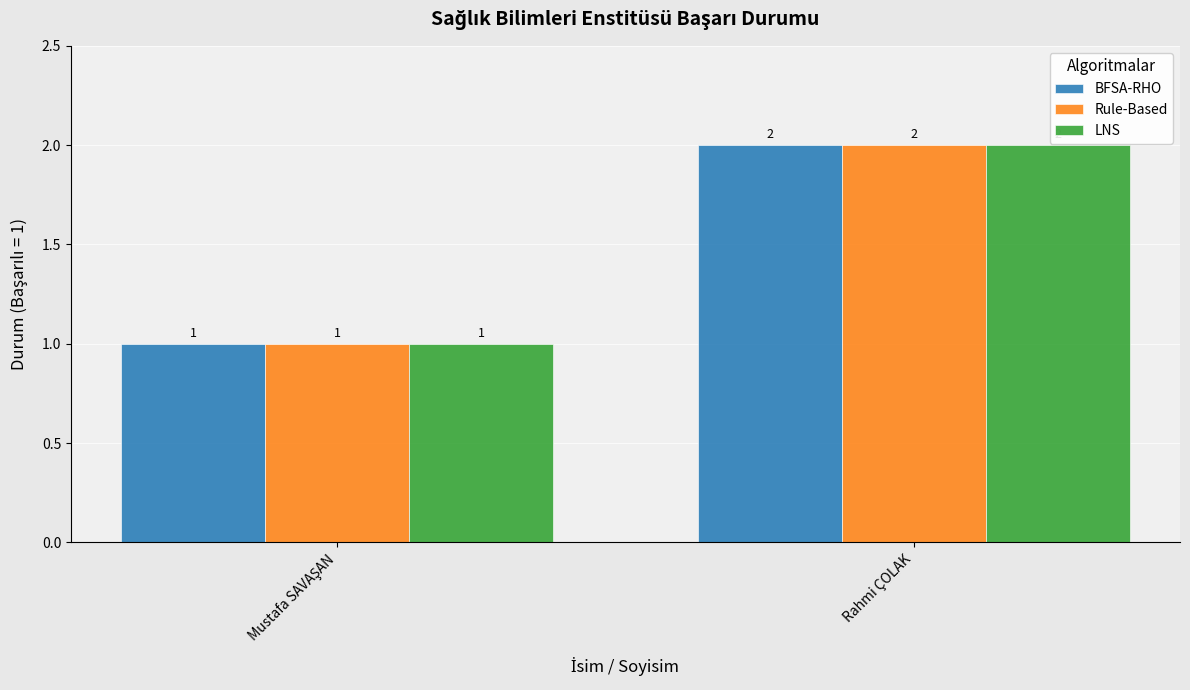

What is the difference between the maximum and minimum values in the LNS series?

1